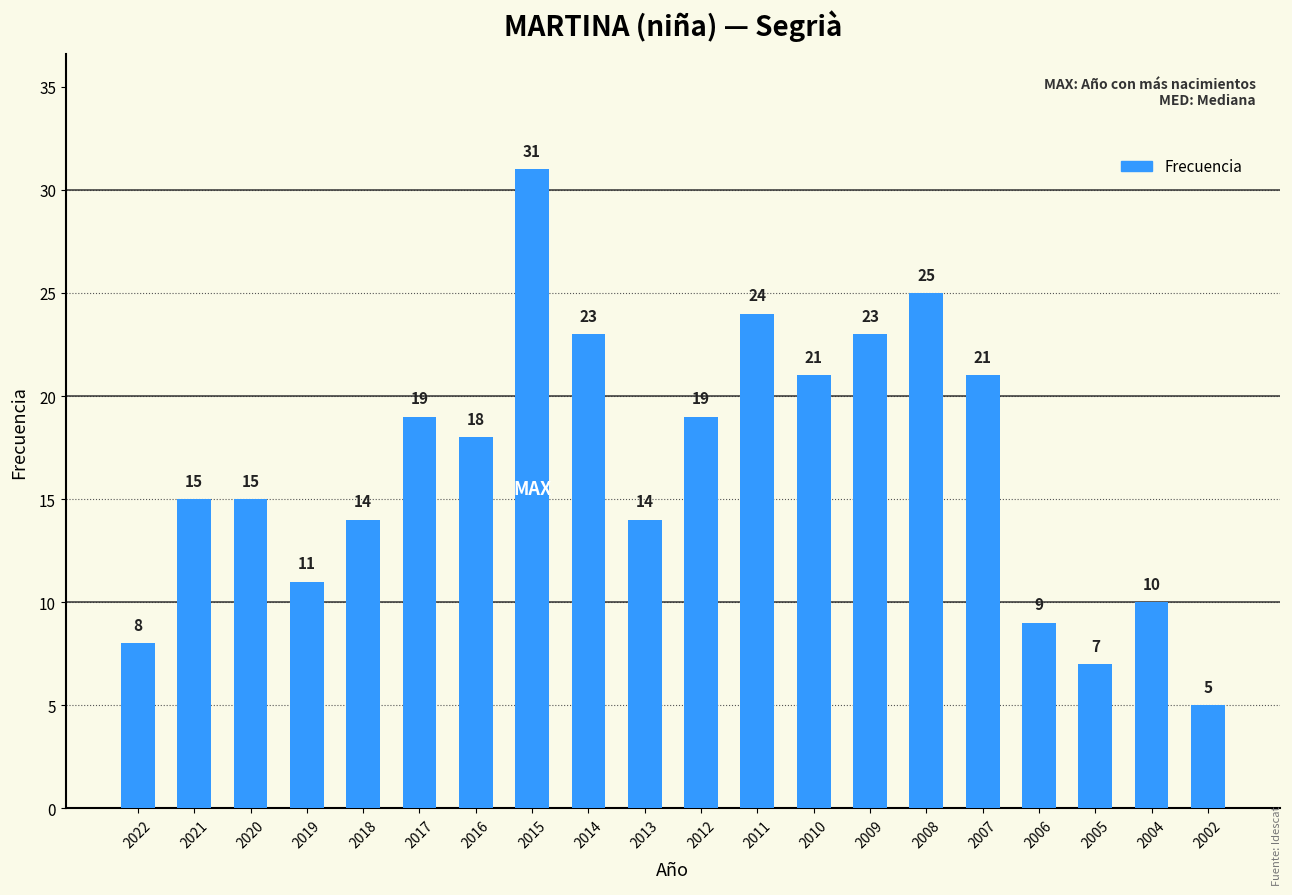

Approximately how many times larger is the value at 2021 compared to 2014?

0.7